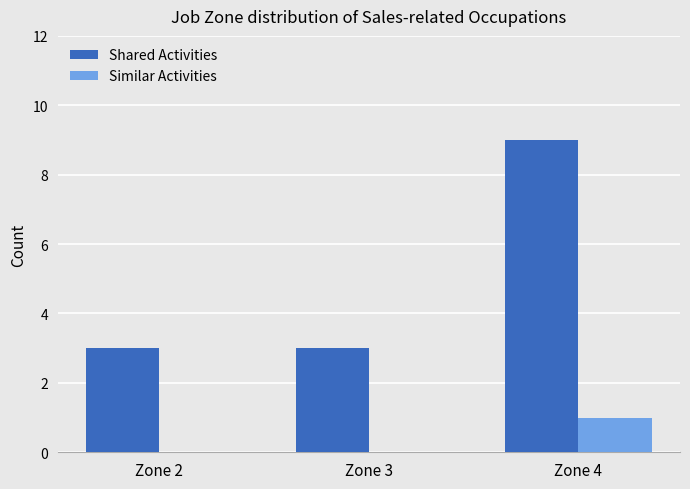

What is the total value across all series at Zone 3?

3